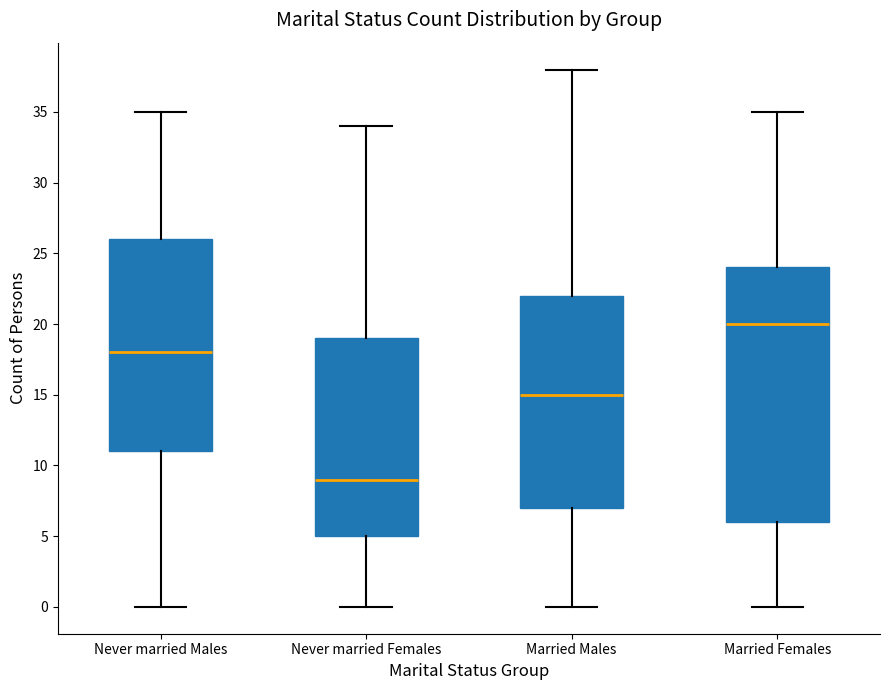

Reading left to right, read every box against the y-axis: the position of its median line, the range the box covers, and the ends of its whiskers. The values are not printed on the chart, so give them approximately, as read against the axis.

Never married Males: median 18, box 11 to 26, whiskers 0 to 35
Never married Females: median 9, box 5 to 19, whiskers 0 to 34
Married Males: median 15, box 7 to 22, whiskers 0 to 38
Married Females: median 20, box 6 to 24, whiskers 0 to 35